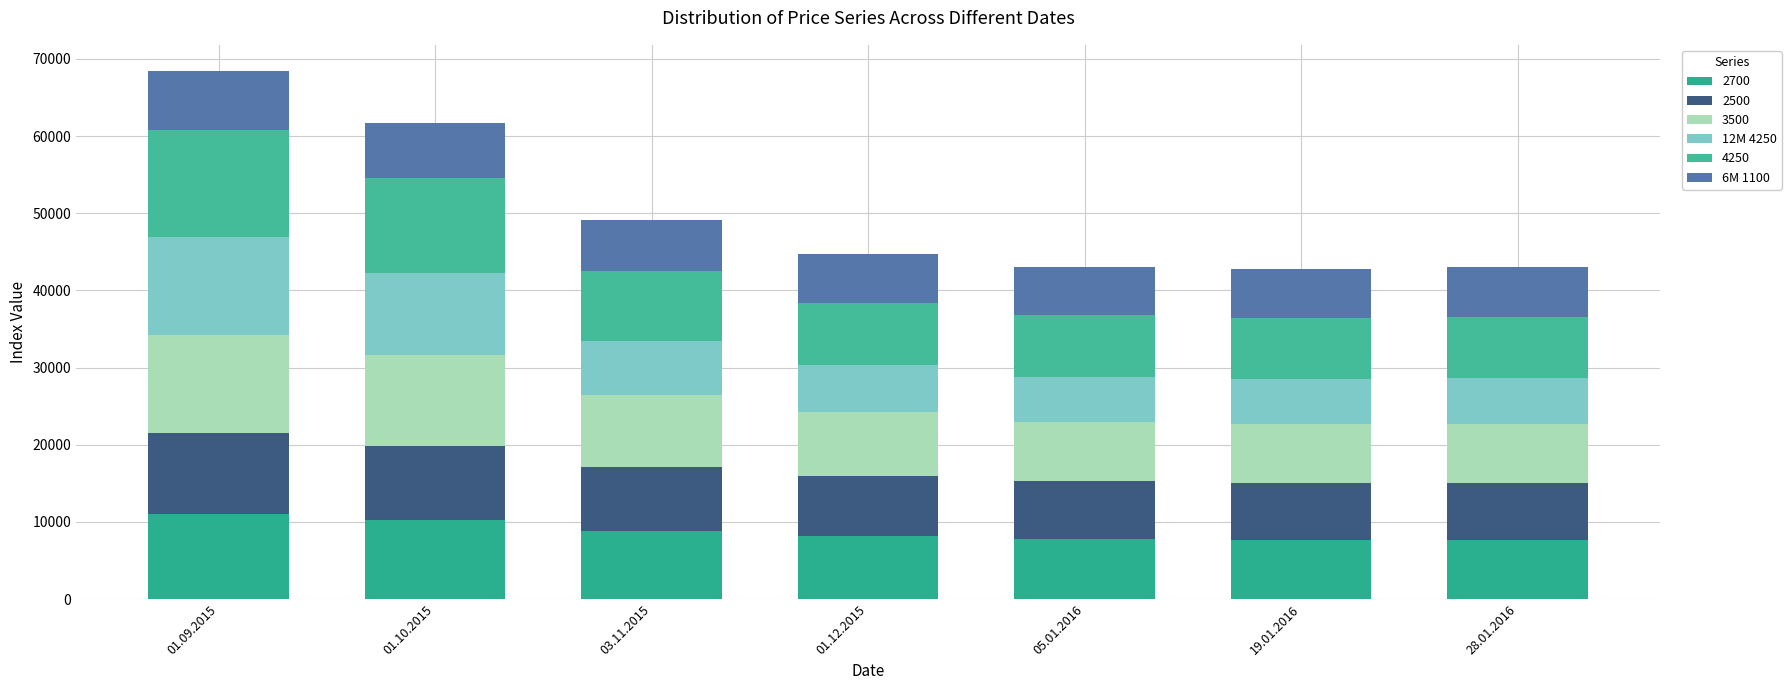

What is the difference between the maximum and minimum values in the 6M 1100 series?

1357